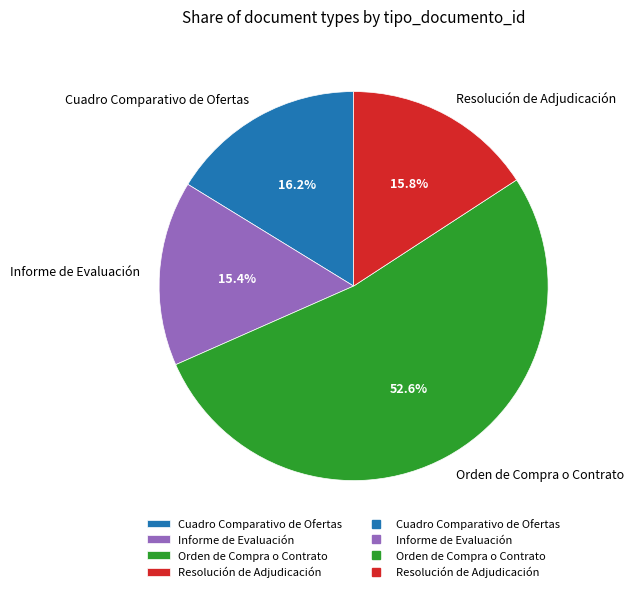

What percentage is the Orden de Compra o Contrato slice, to the nearest percent?

53%